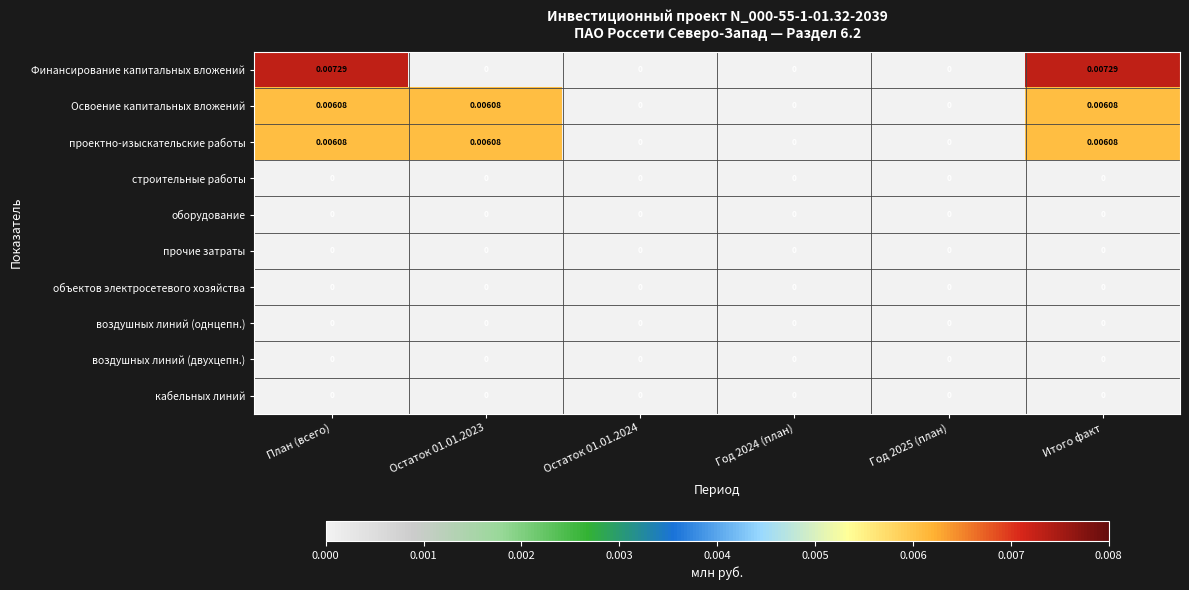

Which series changed the most between План (всего) and Остаток 01.01.2024?

Финансирование капитальных вложений